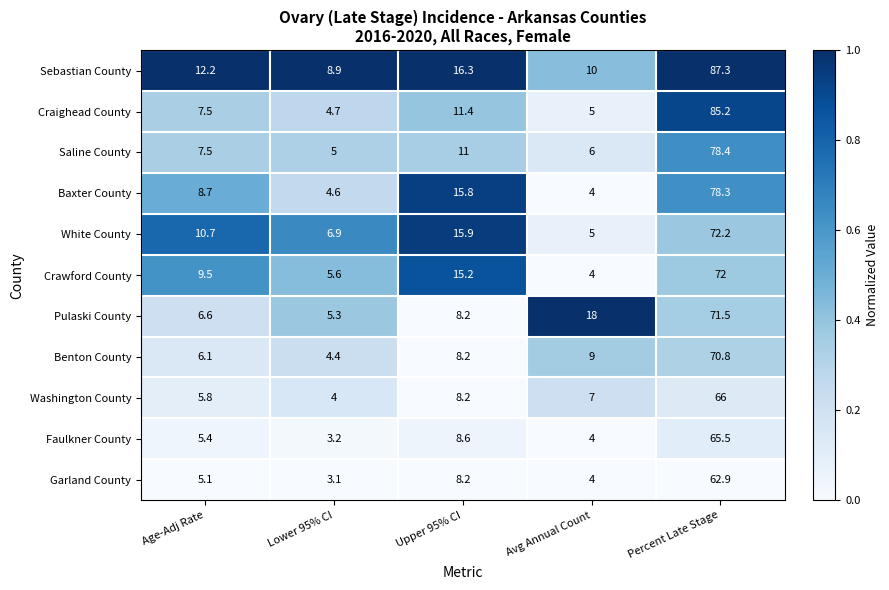

What value does the Garland County series have at Avg Annual Count?

4.0